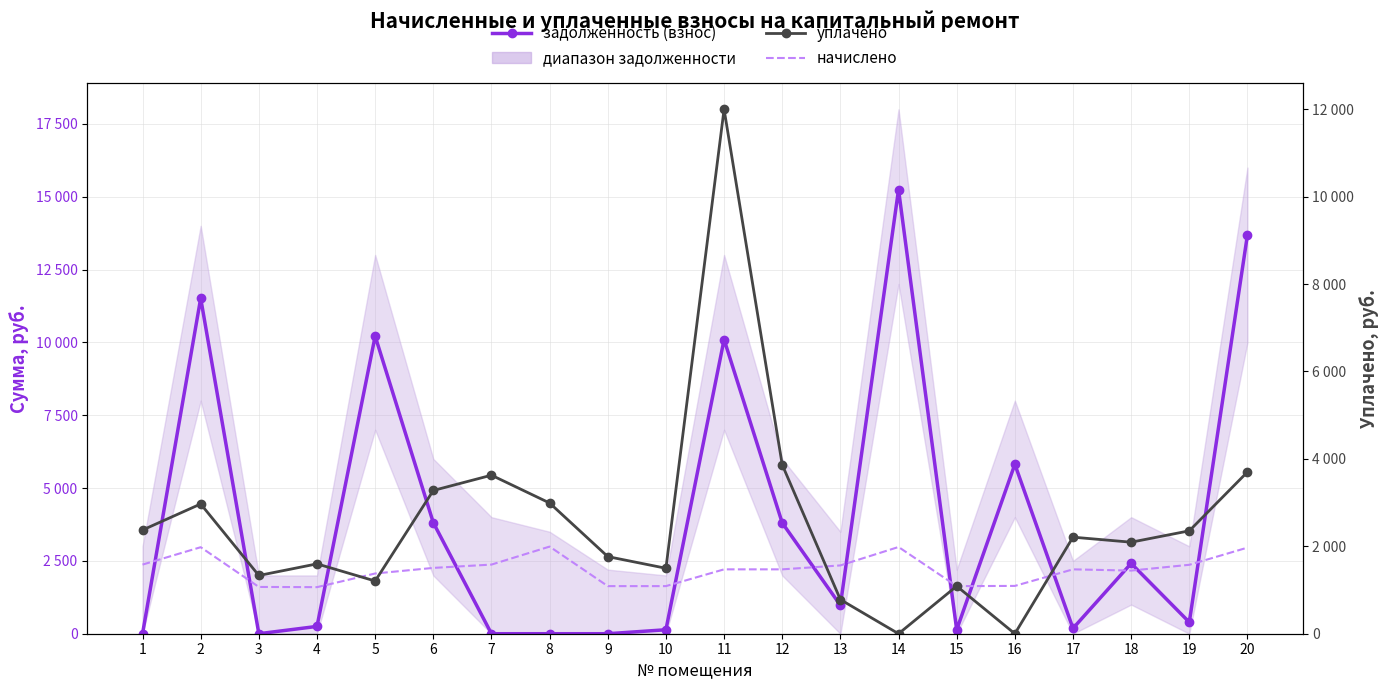

True or false: начислено has more than 0 interior local peaks.

True